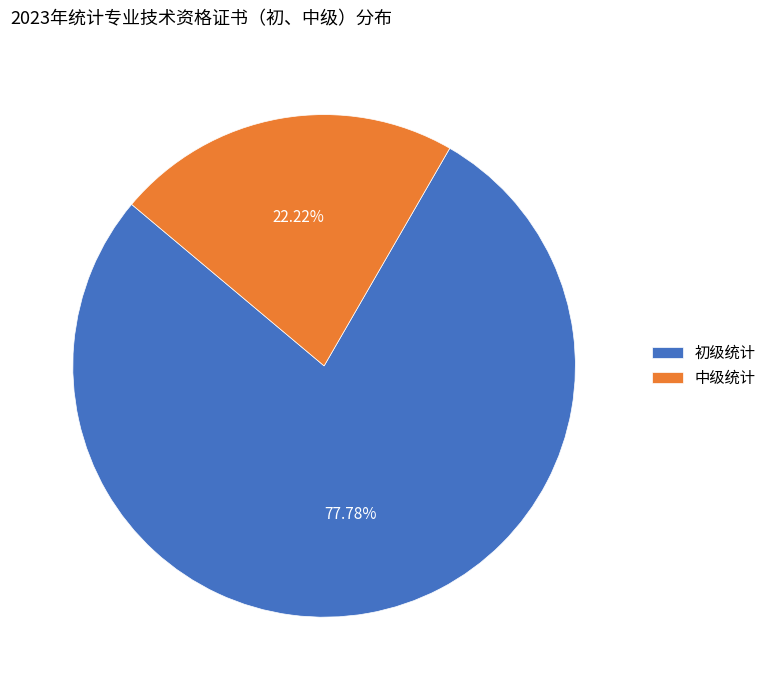

How many slices are in this pie chart?

2